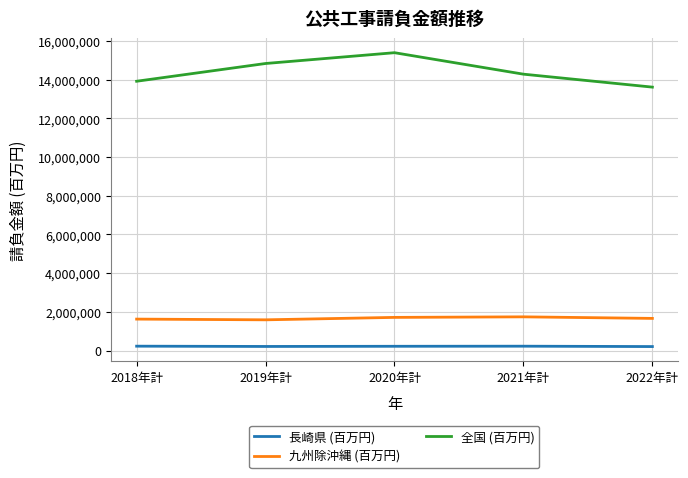

Between 2018年計 and 2021年計, which series saw the biggest shift?

全国 (百万円)